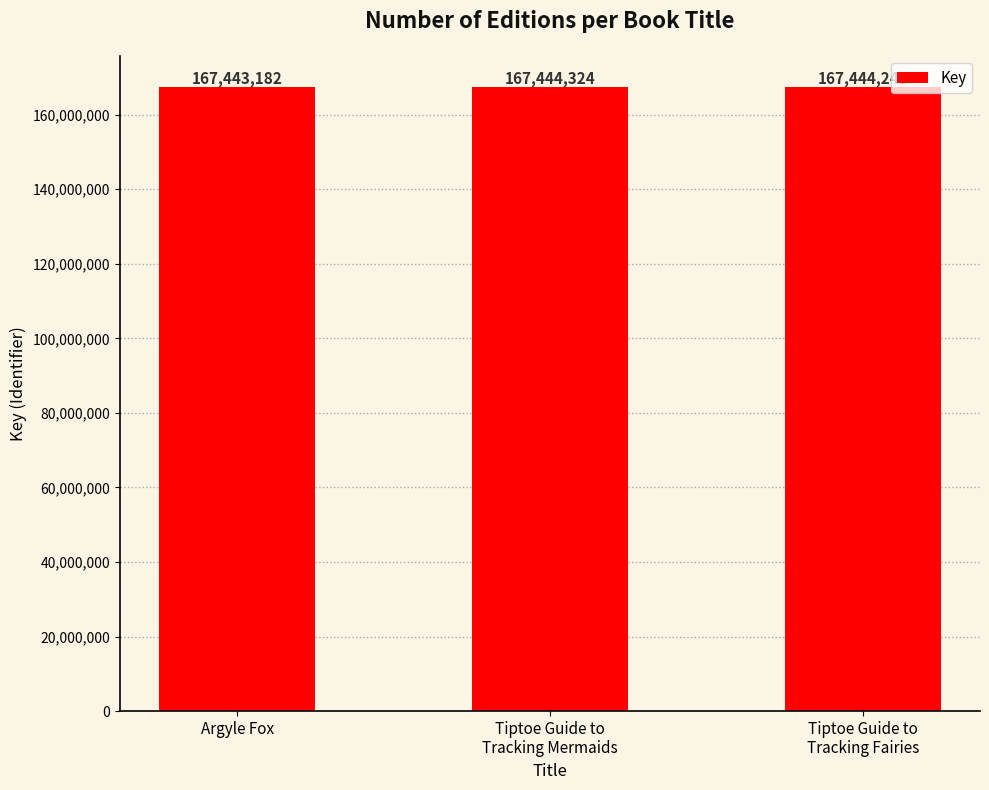

What is the value of the 2nd bar from the left?

167444324